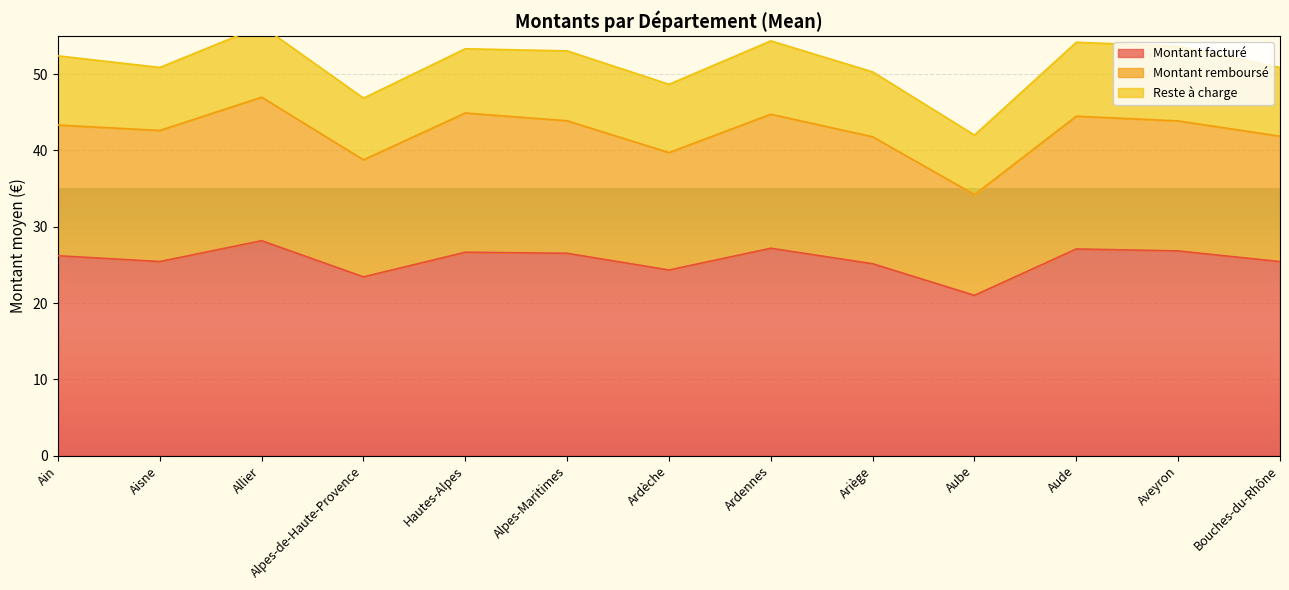

What is the highest value of the Montant facturé series?

28.2